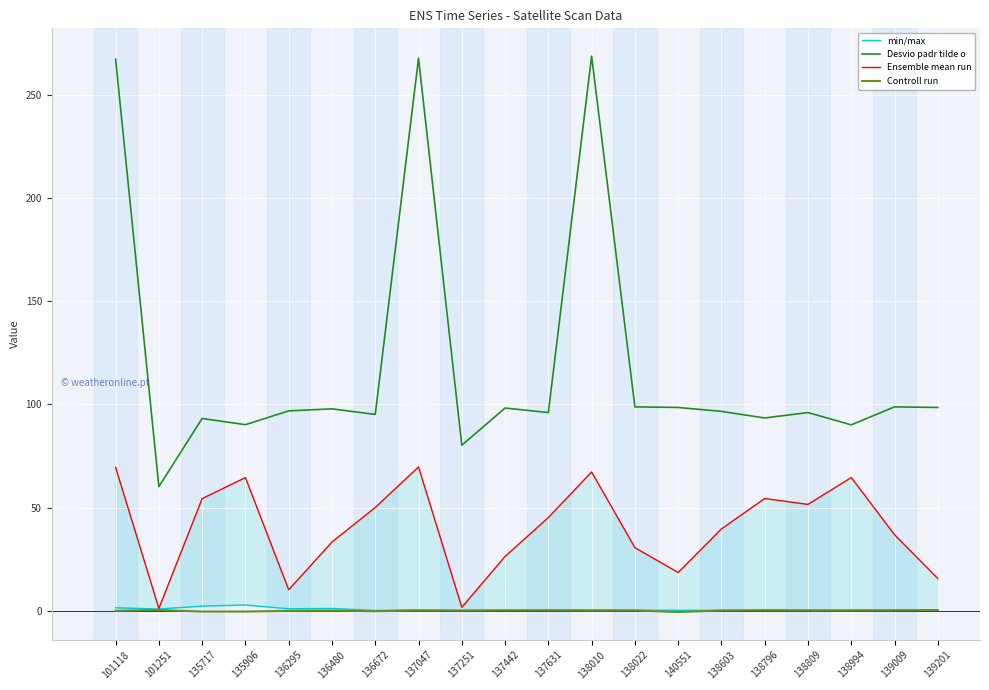

What is the value of the min/max point at the 9th from the left?

0.1